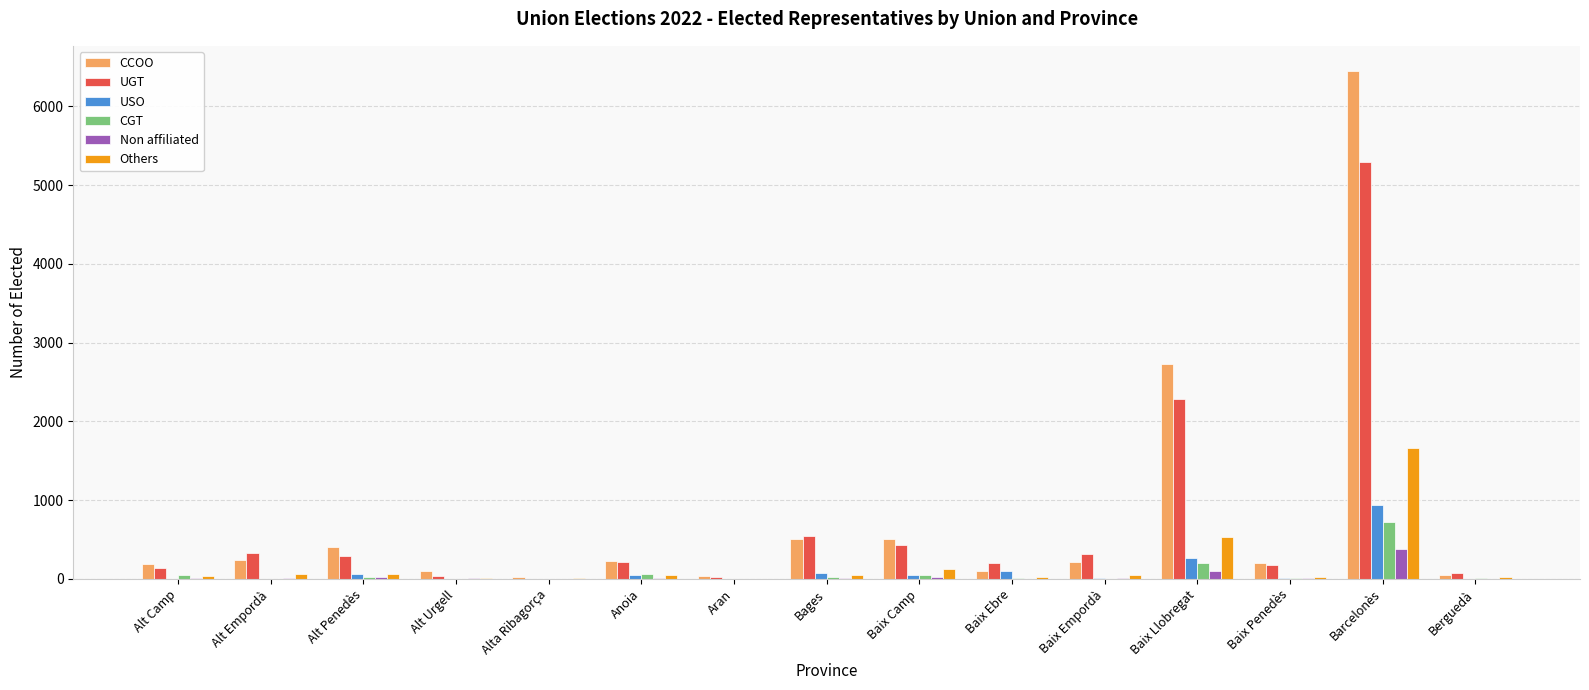

Is the value of CCOO at Baix Llobregat greater than the value of Others at Alt Empordà?

Yes